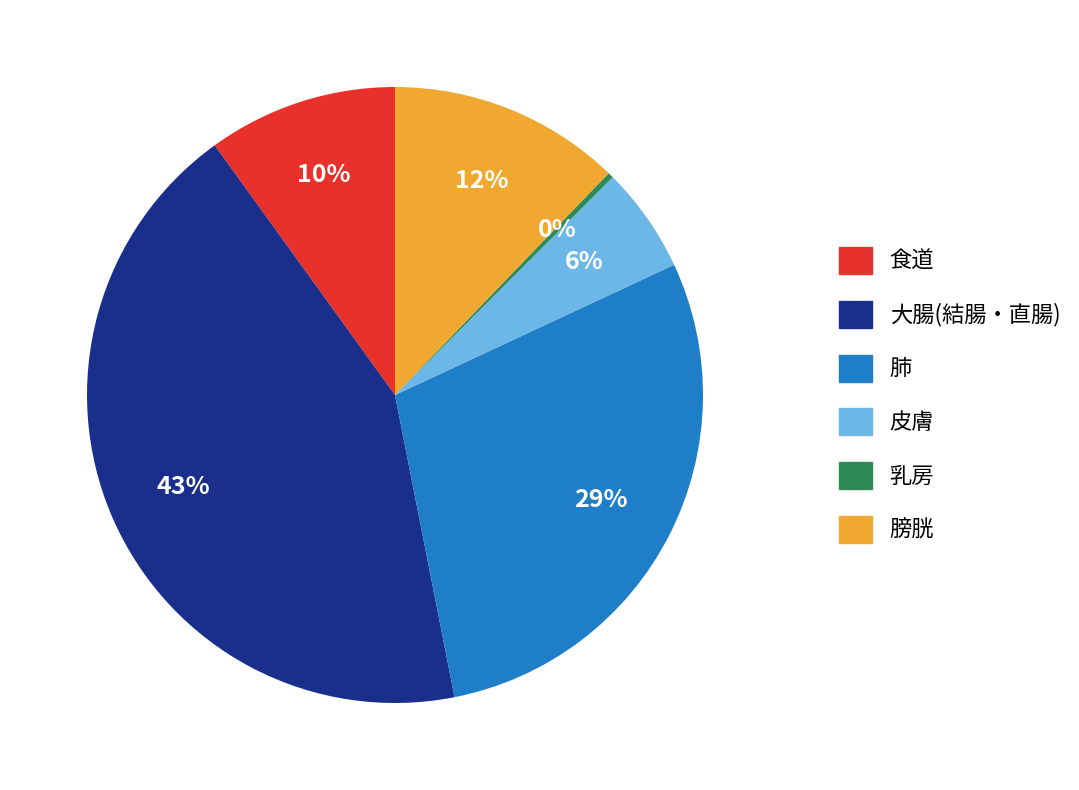

What is the smallest slice in the pie chart?

乳房